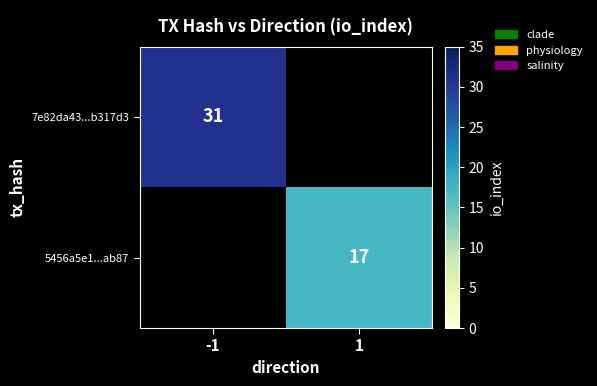

Is the value of 5456a5e1...ab87 at 1 greater than the value of 7e82da43...b317d3 at -1?

No